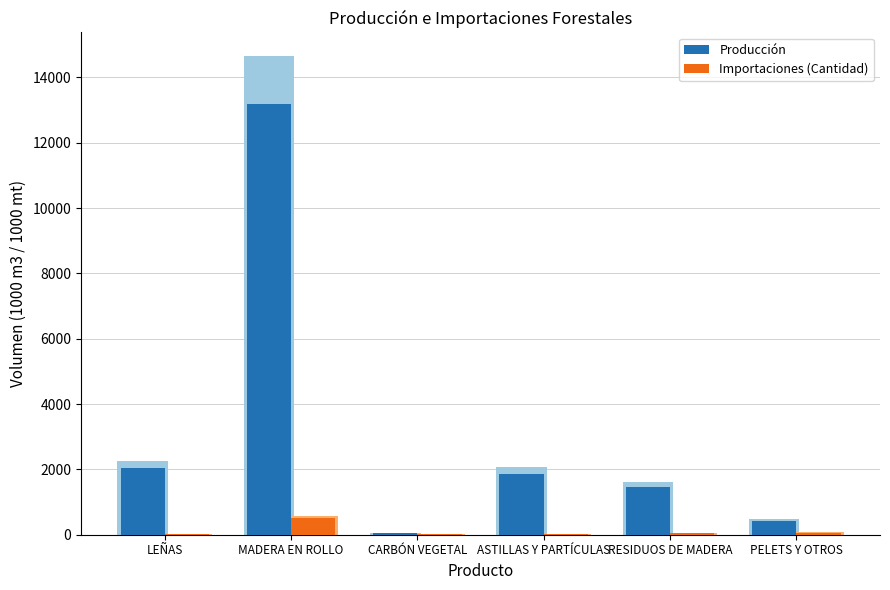

What is the total value across all series at PELETS Y OTROS?

494.8